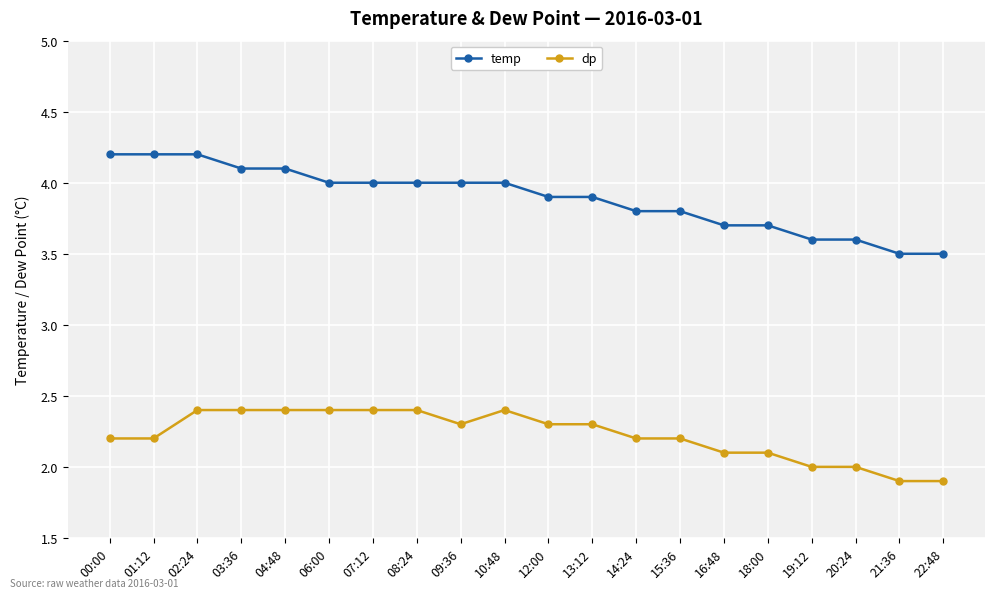

What is the difference between the dp values at 21:36 and 18:00?

0.2